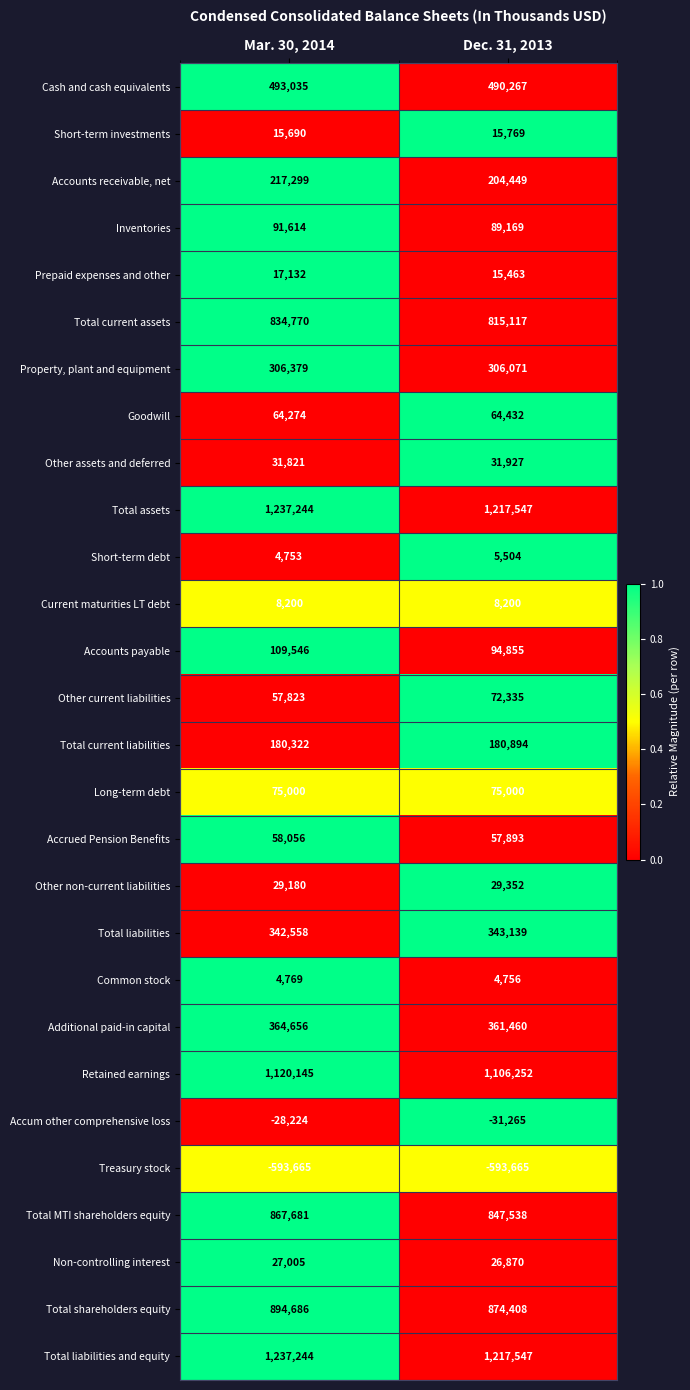

What is the total value across all series at Mar. 30, 2014?

8068993